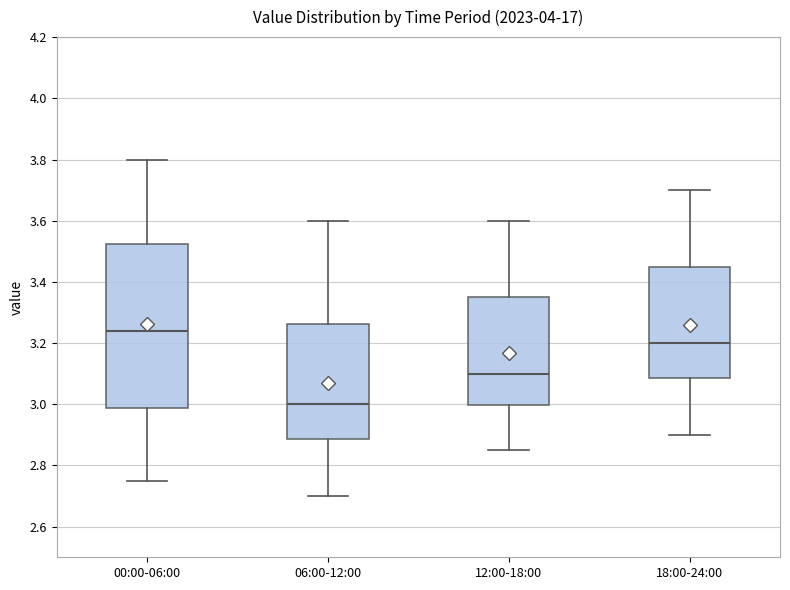

Reading left to right, read every box against the y-axis: the position of its median line, the range the box covers, and the ends of its whiskers. The values are not printed on the chart, so give them approximately, as read against the axis.

00:00-06:00: median 3.24, box 2.98 to 3.52, whiskers 2.76 to 3.80
06:00-12:00: median 3.00, box 2.88 to 3.26, whiskers 2.70 to 3.60
12:00-18:00: median 3.10, box 3.00 to 3.36, whiskers 2.86 to 3.60
18:00-24:00: median 3.20, box 3.08 to 3.46, whiskers 2.90 to 3.70